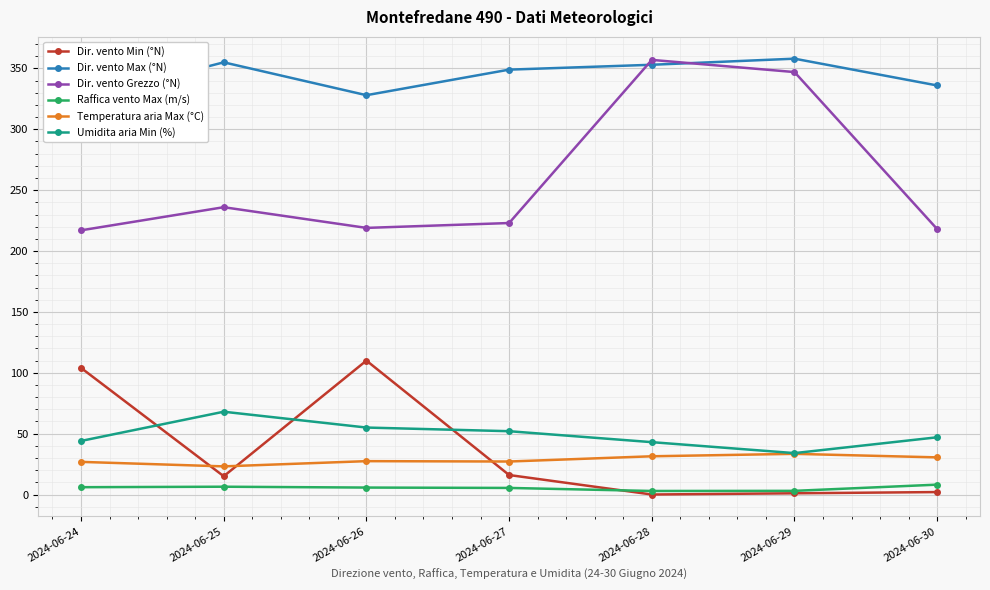

How many categories are shown in the chart?

7